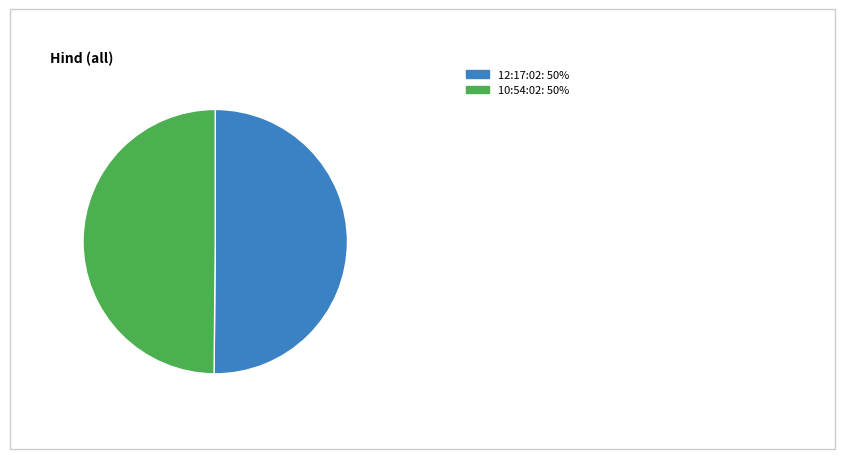

What is the ratio of the value at 12:17:02 to the value at 10:54:02?

1.0